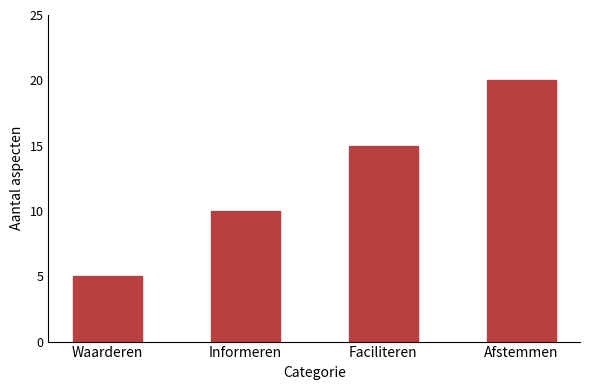

How many distinct data groups are displayed?

1